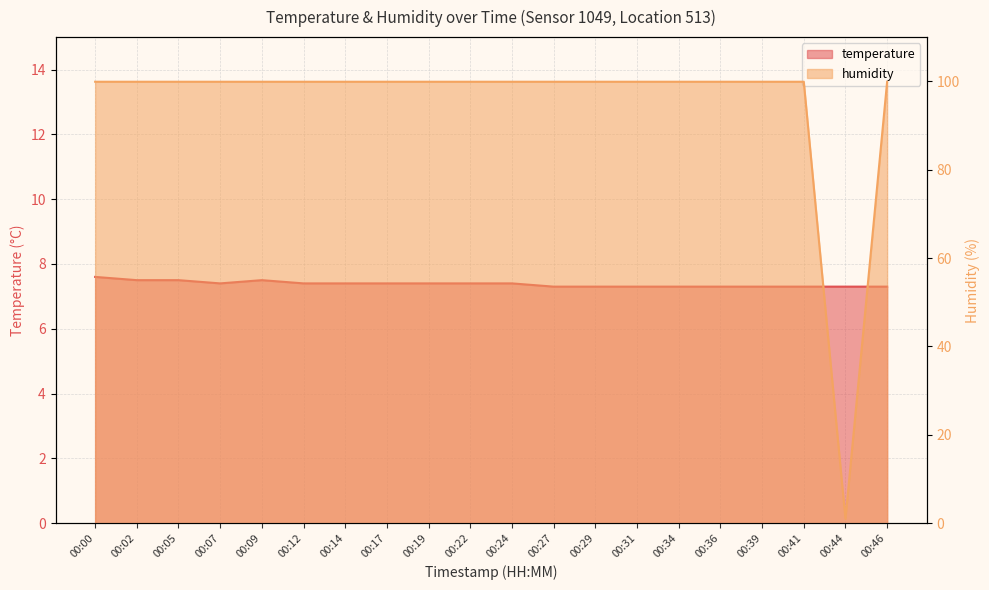

What is the maximum value for humidity?

99.9